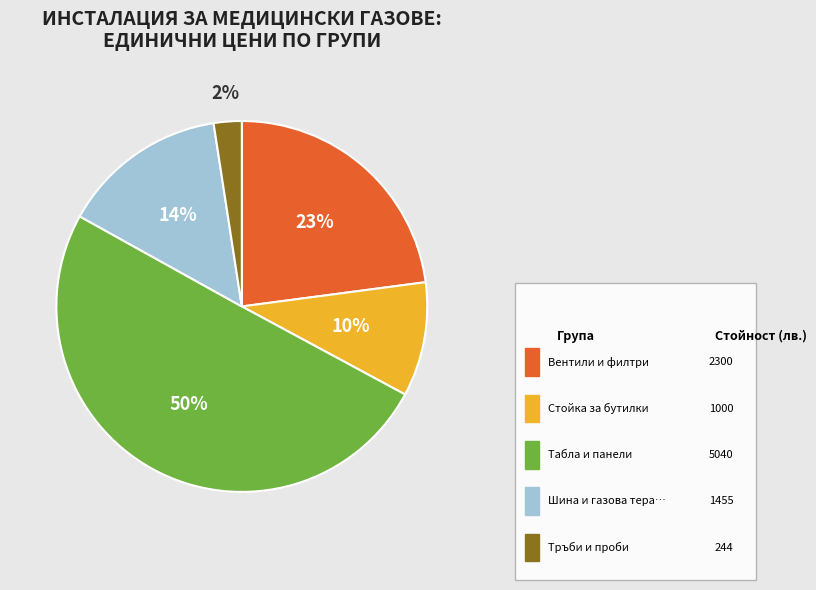

To the nearest percent, what is the average slice percentage?

20%